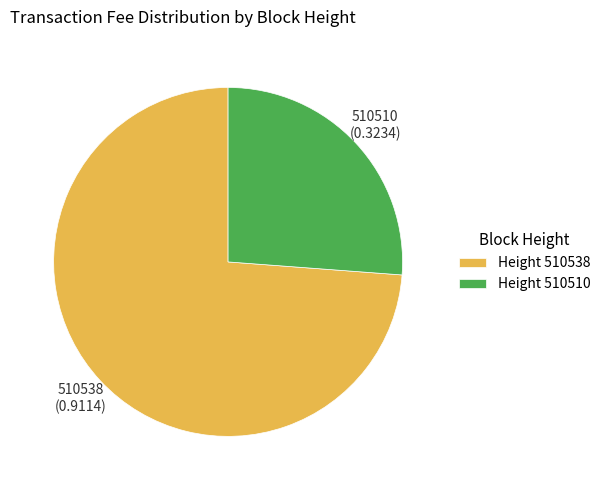

True or false: 510538 accounts for 88% of the total.

False